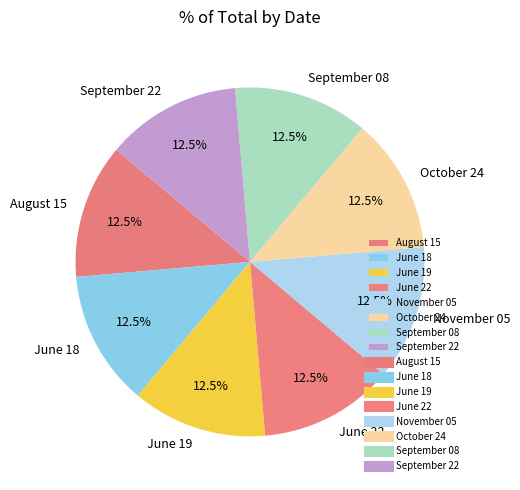

What is the ratio of the value at June 18 to the value at June 19?

1.0